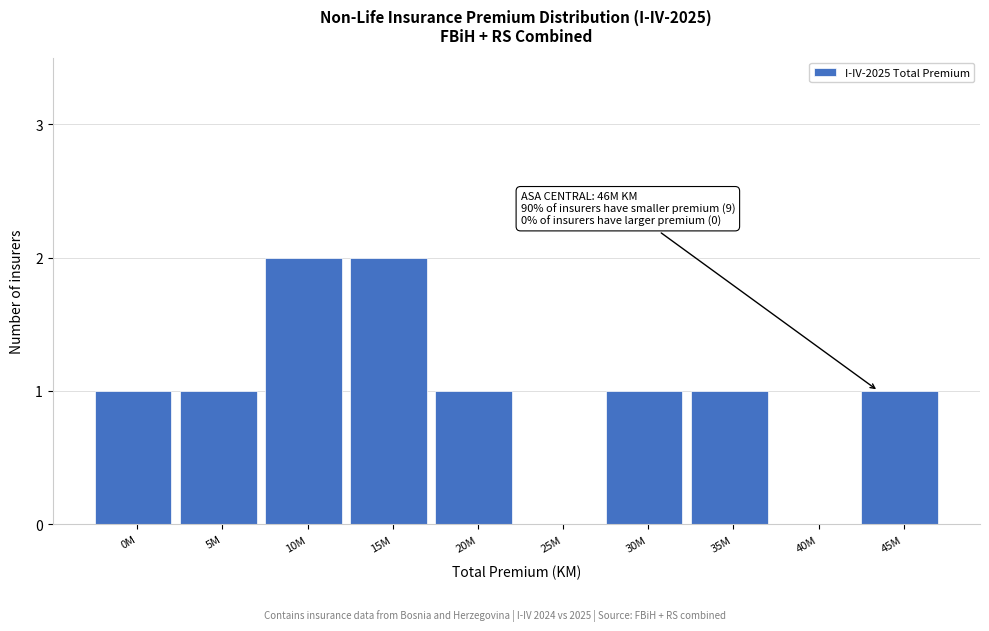

Reading left to right, extract all data points from this chart.

0M=1	5M=1	10M=2	15M=2	20M=1	25M=0	30M=1	35M=1	40M=0	45M=1